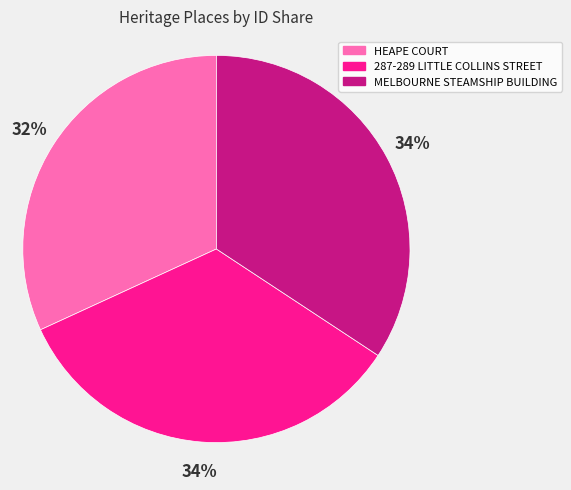

Approximately how many times larger is the value at HEAPE COURT compared to 287-289 LITTLE COLLINS STREET?

0.9